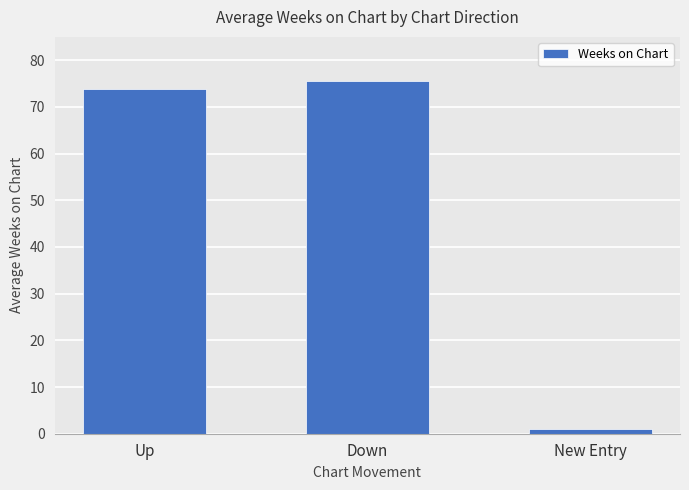

What is the difference between the maximum and minimum values?

74.5